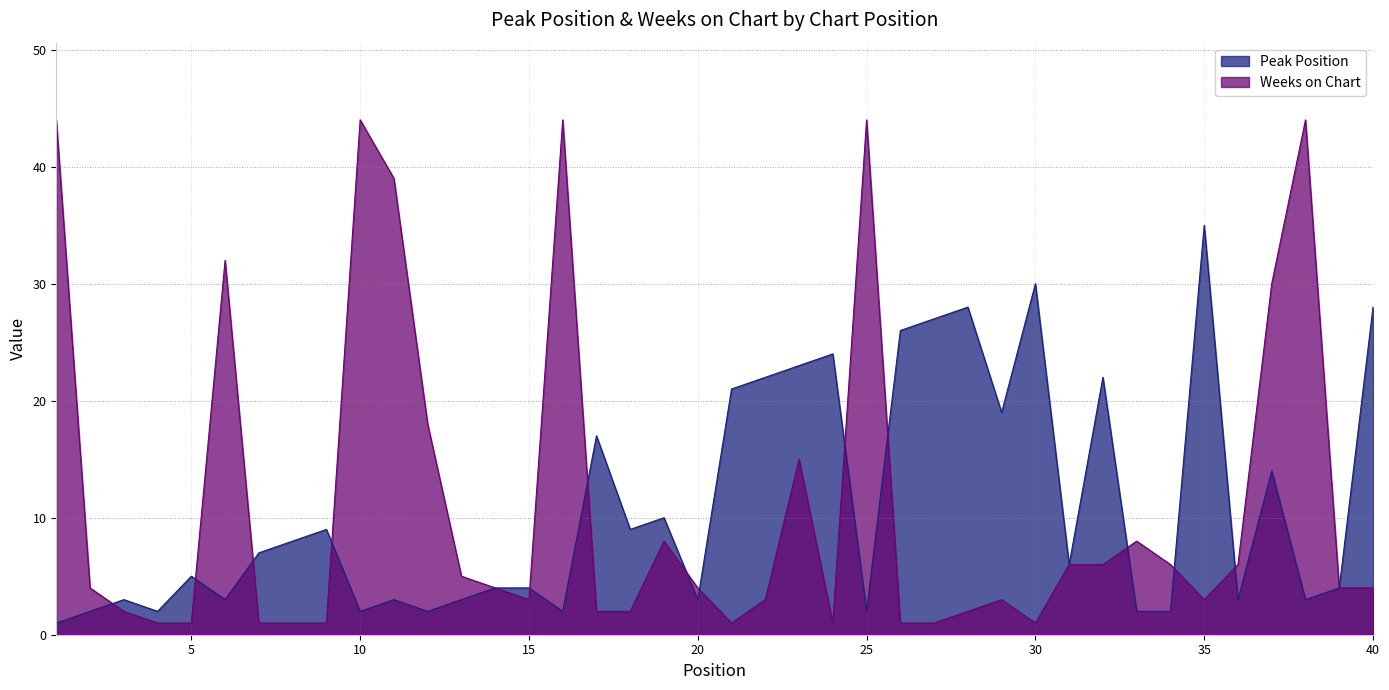

Reading left to right, transcribe all the data shown in this chart.

Peak Position: 1=1	2=2	3=3	4=2	5=5	6=3	7=7	8=8	9=9	10=2	11=3	12=2	13=3	14=4	15=4	16=2	17=17	18=9	19=10	20=3	21=21	22=22	23=23	24=24	25=2	26=26	27=27	28=28	29=19	30=30	31=6	32=22	33=2	34=2	35=35	36=3	37=14	38=3	39=4	40=28
Weeks on Chart: 1=44	2=4	3=2	4=1	5=1	6=32	7=1	8=1	9=1	10=44	11=39	12=18	13=5	14=4	15=3	16=44	17=2	18=2	19=8	20=4	21=1	22=3	23=15	24=1	25=44	26=1	27=1	28=2	29=3	30=1	31=6	32=6	33=8	34=6	35=3	36=6	37=30	38=44	39=4	40=4